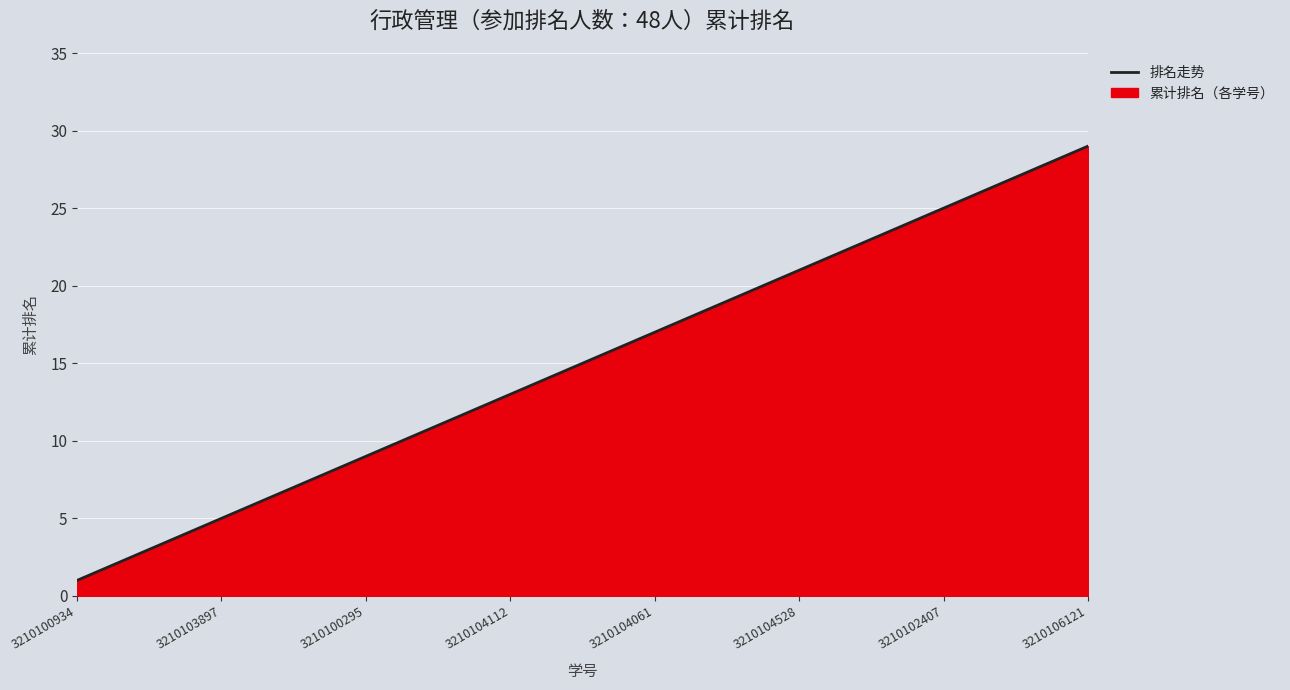

What is the difference between the second highest and second lowest values?

26